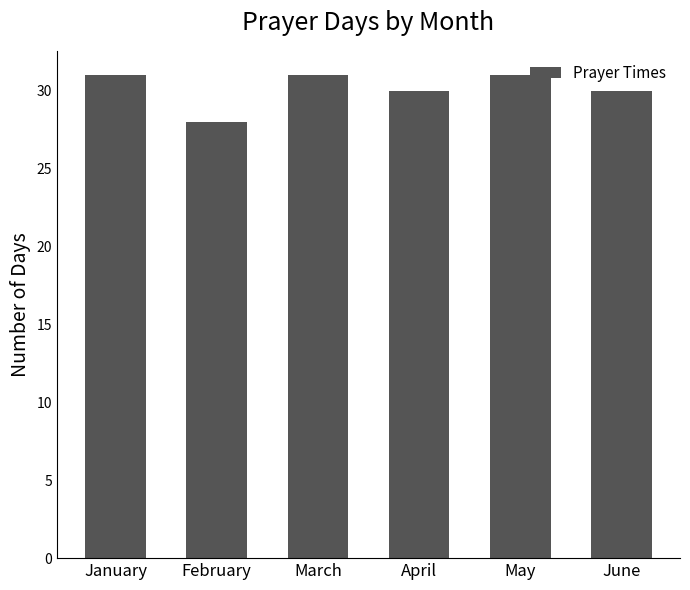

How many data points does each series have?

6